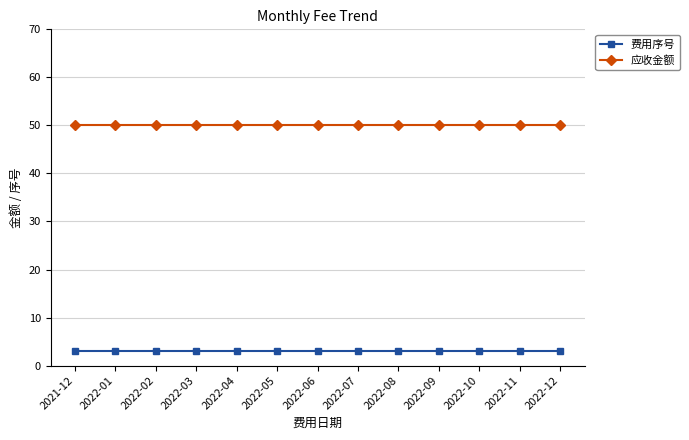

What are all the series names shown in the legend?

费用序号, 应收金额